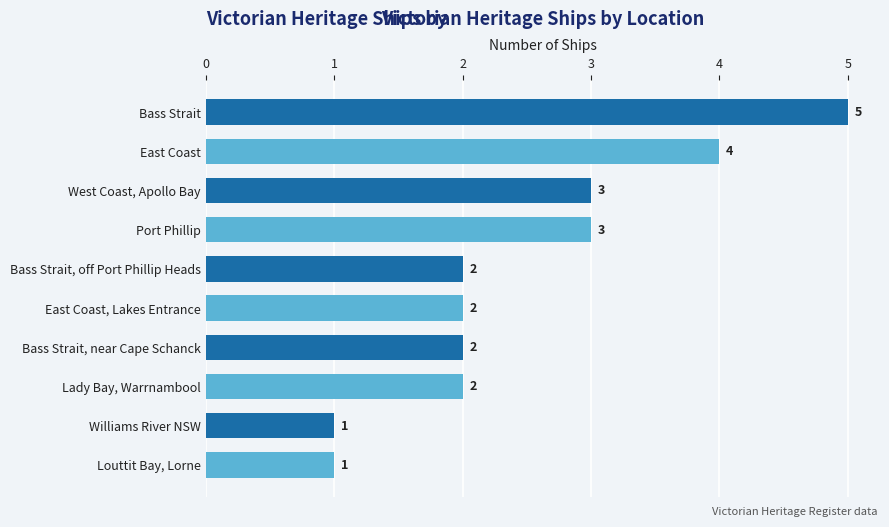

What is the sum of all values?

25